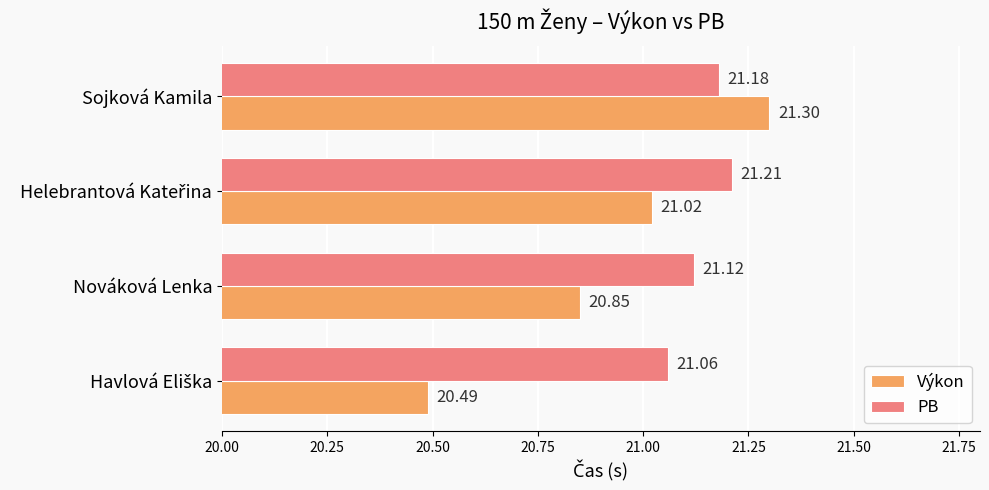

Is the value of PB at Nováková Lenka greater than the value of Výkon at Nováková Lenka?

Yes